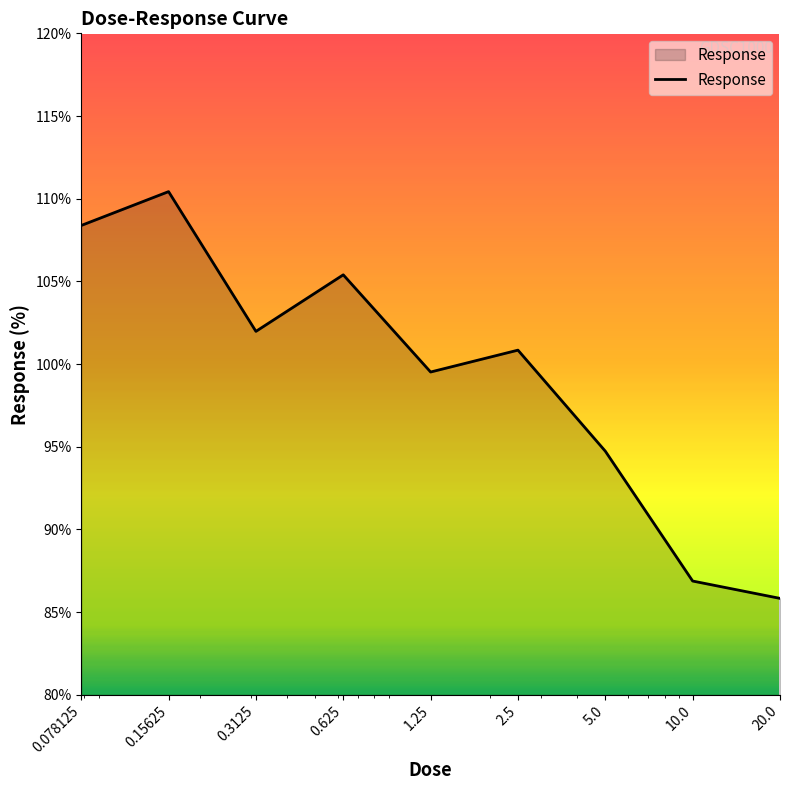

Count the number of categories in the chart.

9